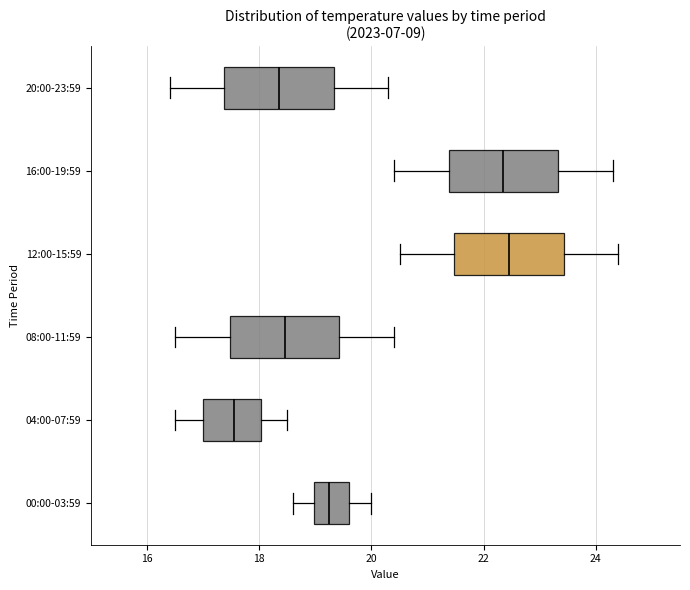

Which box has the furthest to the left median line?

04:00-07:59